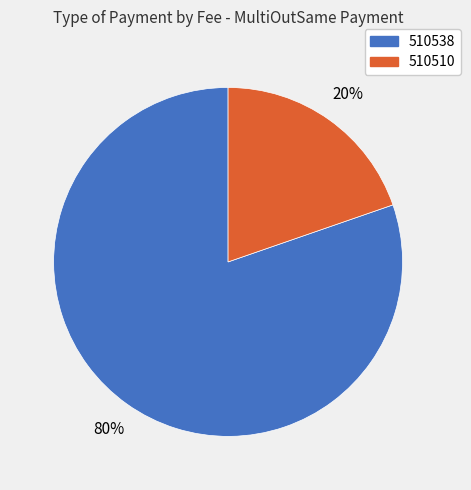

To the nearest percent, what is the average slice percentage?

50%